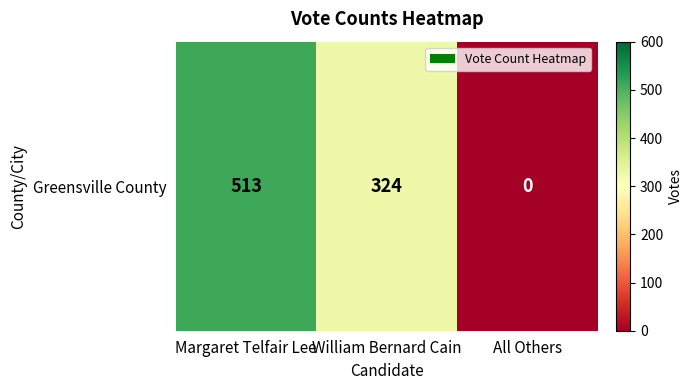

Is it true that the value at Margaret Telfair Lee is 513?

True